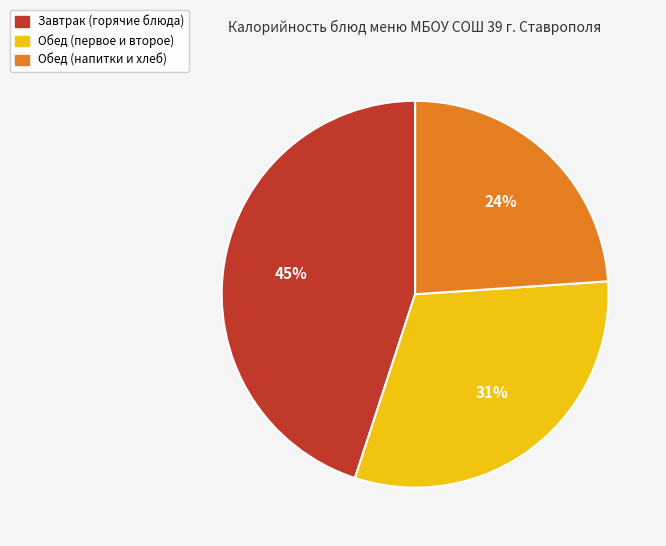

To the nearest percent, what is the difference between the largest and smallest slice percentages?

21%